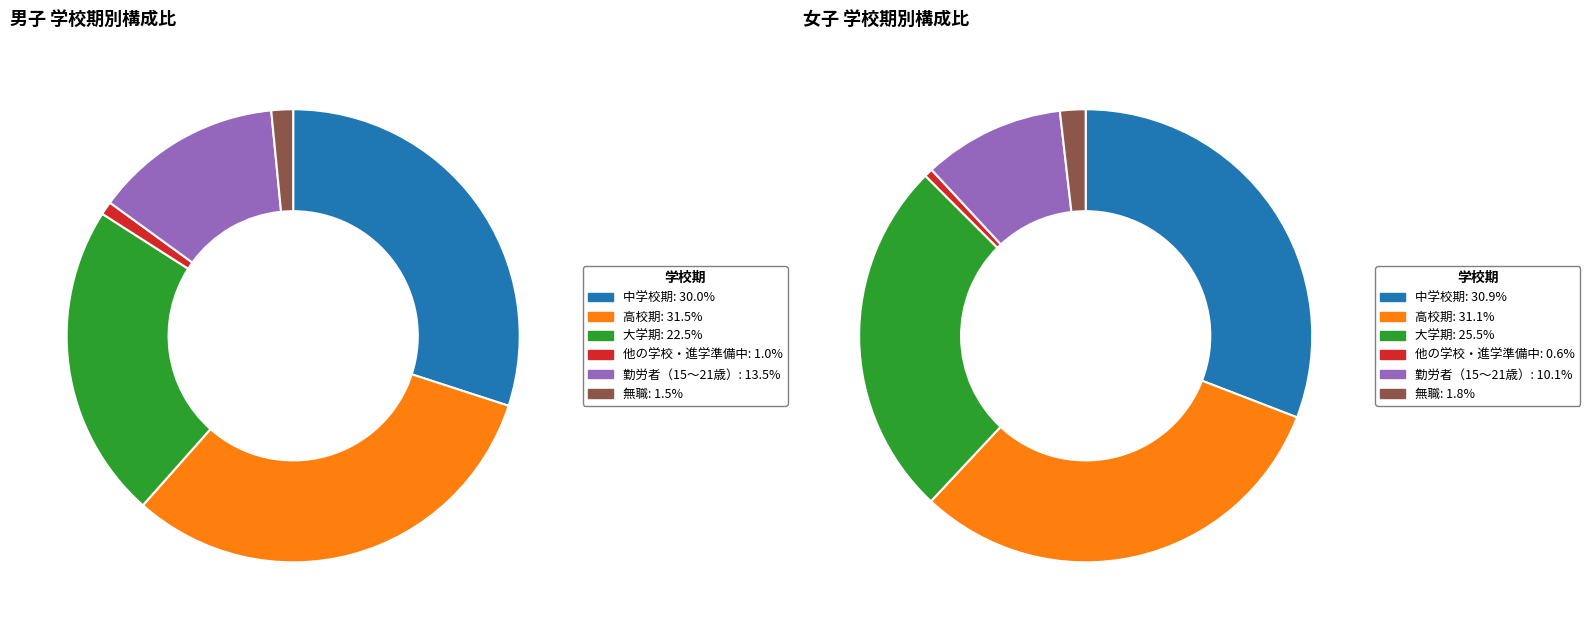

True or false: 0 accounts for 67% of the total.

False